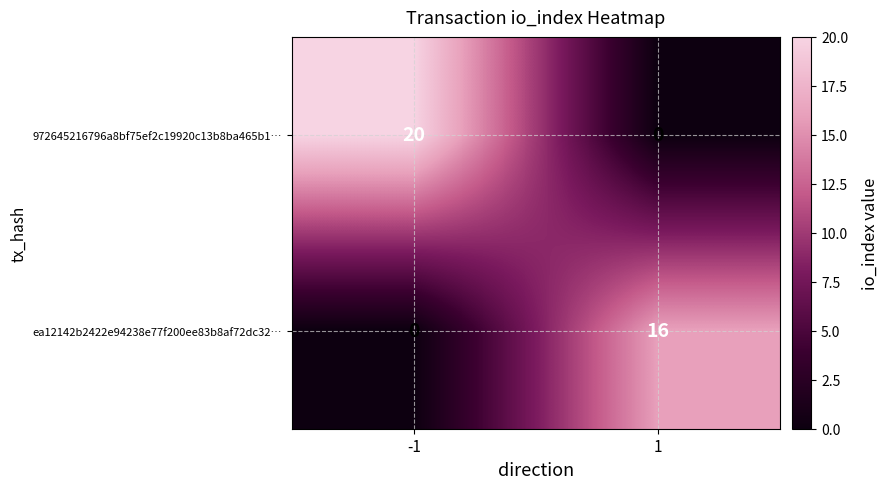

Reading left to right, list all the values displayed in this chart.

972645216796a8bf75ef2c19920c13b8ba465b1…: -1=20	1=0
ea12142b2422e94238e77f200ee83b8af72dc32…: -1=0	1=16